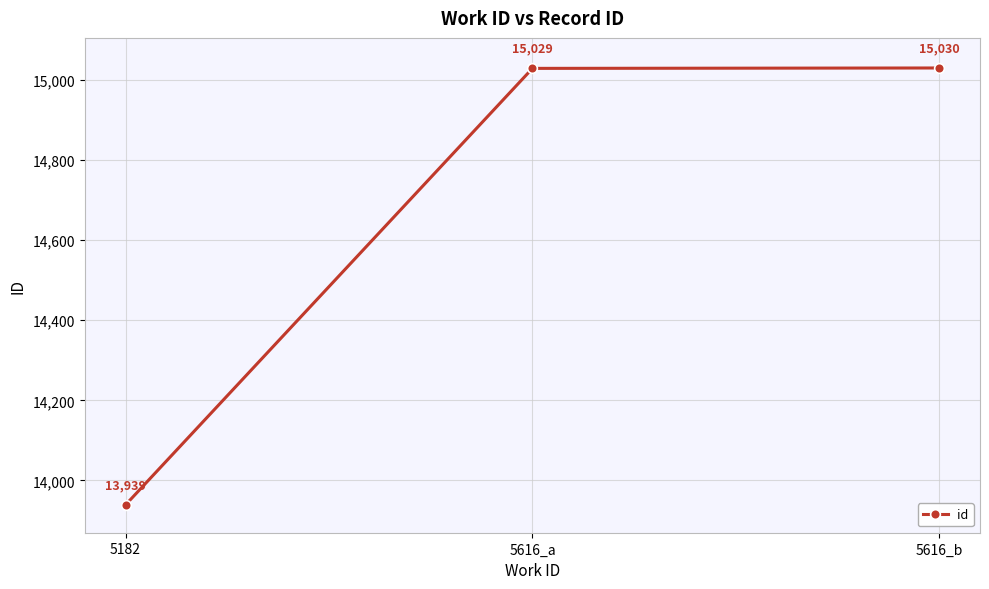

What is the sum of all values?

43998